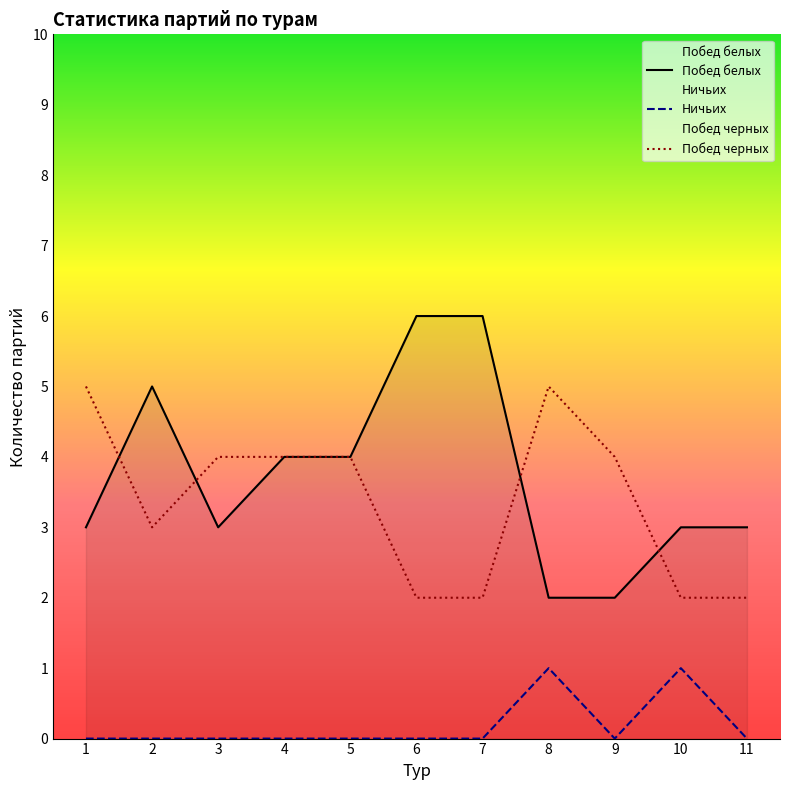

Which label corresponds to the smallest value in the chart?

1